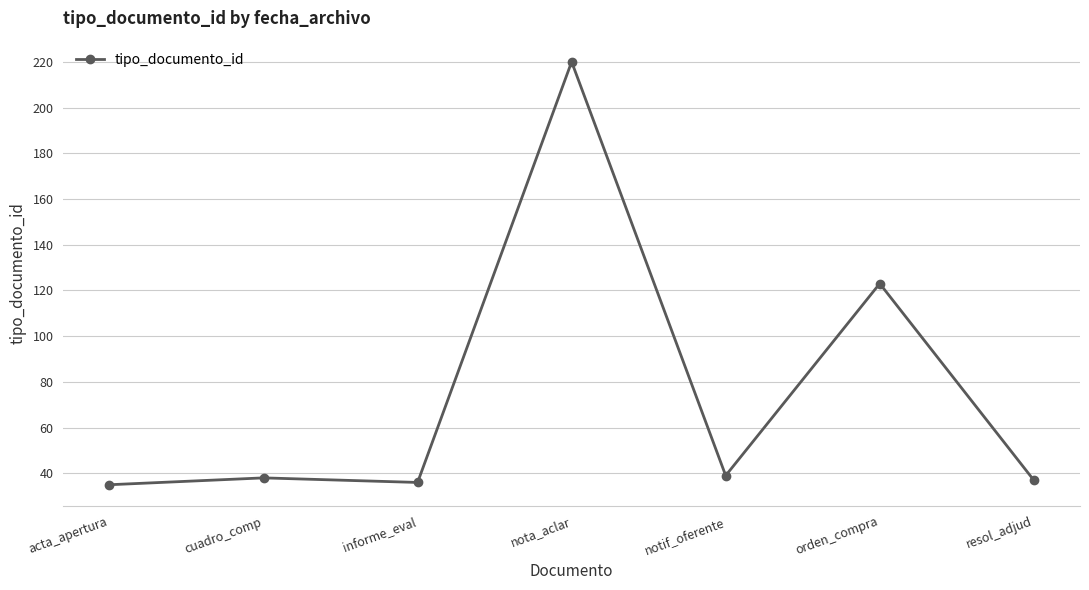

How many points are higher than both their immediate neighbors (excluding endpoints)?

3